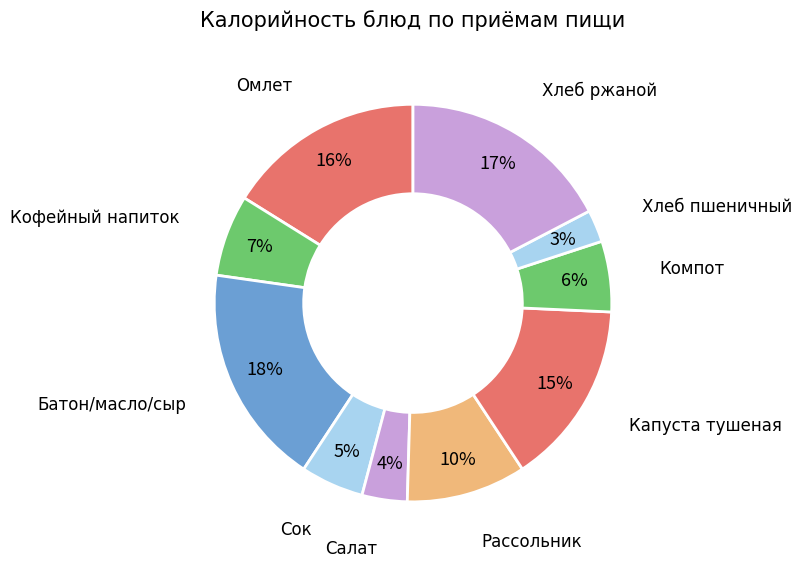

Count the number of slices in the pie.

10